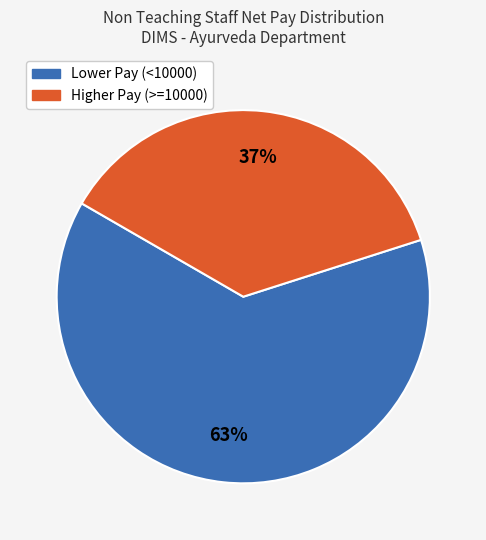

To the nearest percent, what is the average slice percentage?

50%